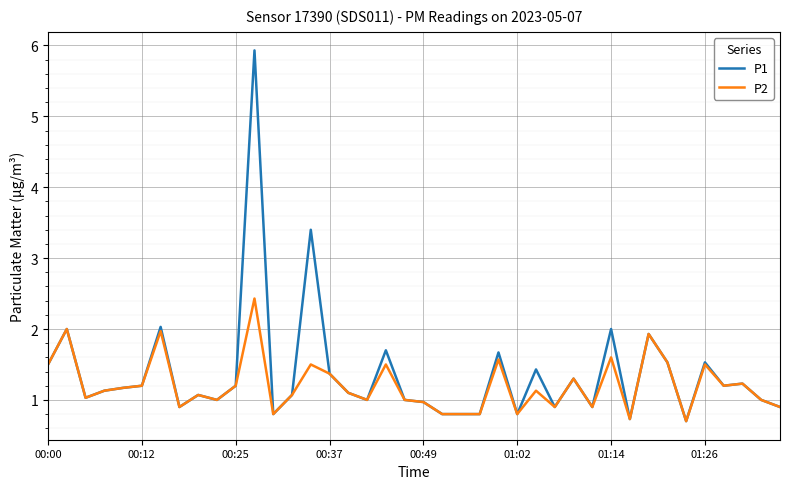

Rank the series by their maximum value, from highest to lowest.

P1, P2